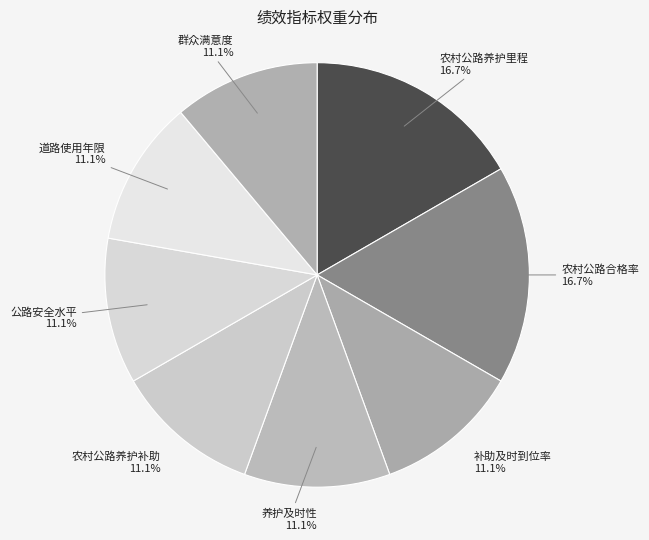

To the nearest percent, what percentage of the pie is 道路使用年限?

11%